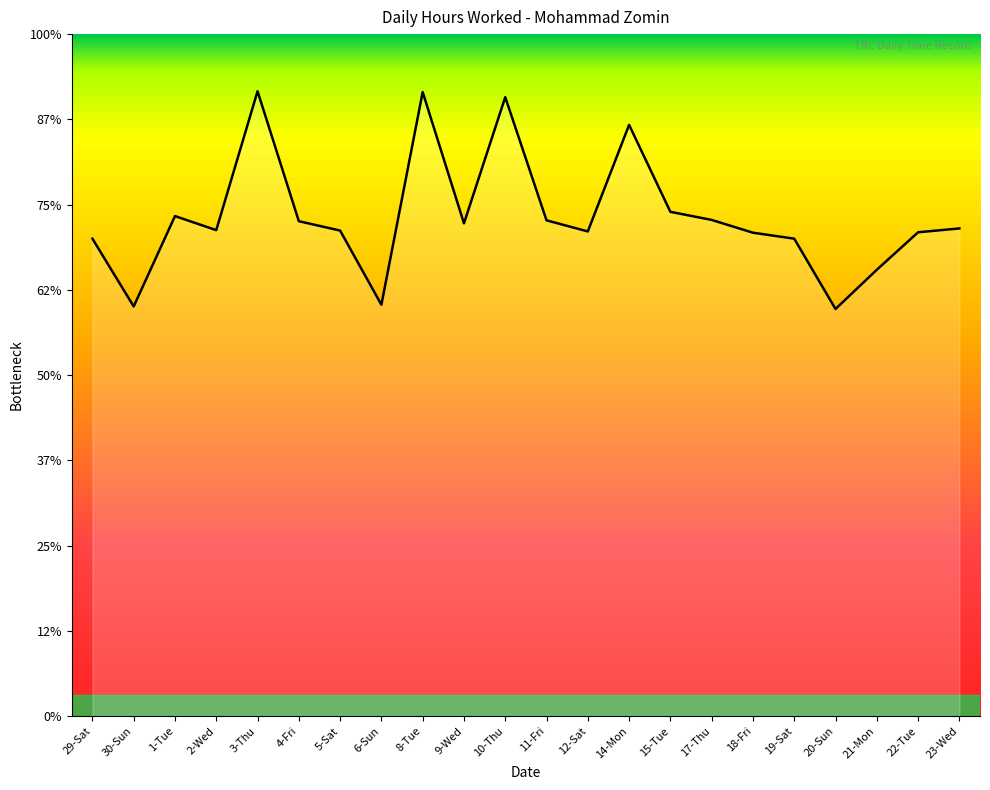

Does the chart have visible grid lines?

No